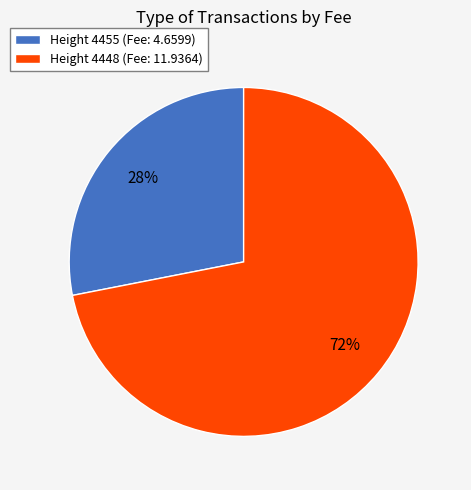

Rank the categories by value from highest to lowest.

Height 4448 (Fee: 11.9364), Height 4455 (Fee: 4.6599)